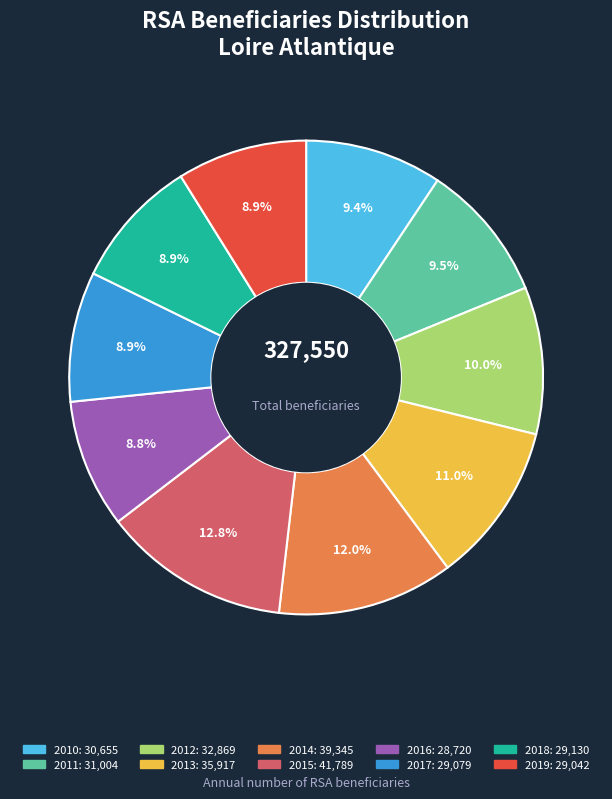

To the nearest percent, what portion does 2012 represent?

10%